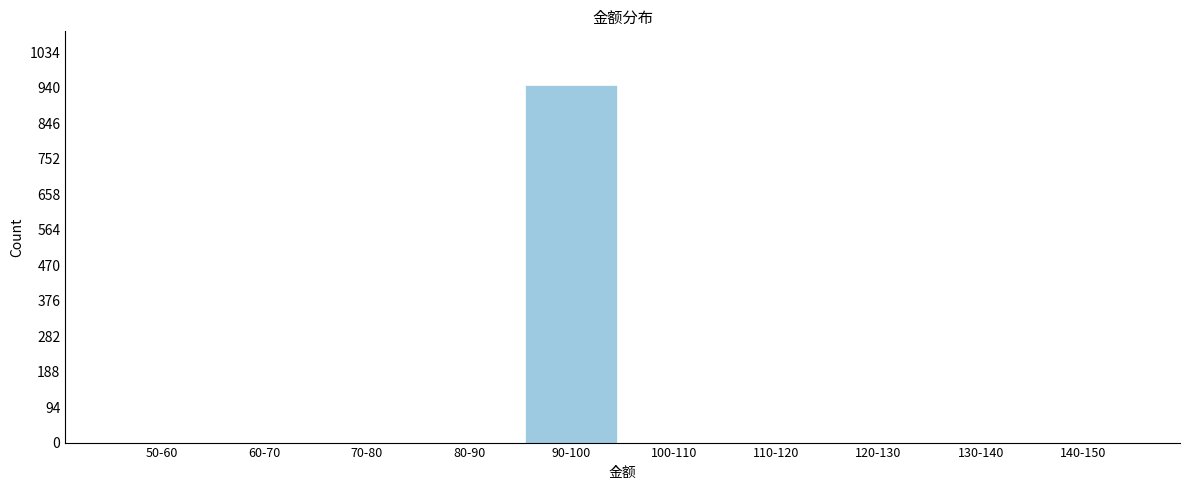

Reading left to right, extract all data points from this chart.

50-60=0	60-70=0	70-80=0	80-90=0	90-100=947	100-110=0	110-120=0	120-130=0	130-140=0	140-150=0